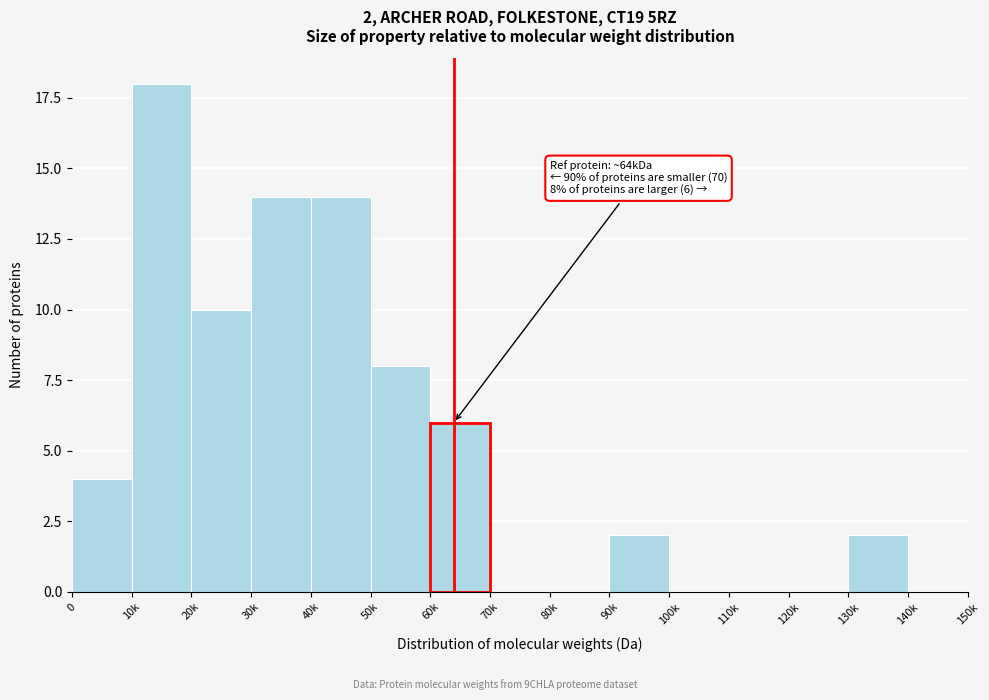

Reading left to right, extract all data points from this chart.

0=4	10k=18	20k=10	30k=14	40k=14	50k=8	60k=6	70k=0	80k=0	90k=2	100k=0	110k=0	120k=0	130k=2	140k=0